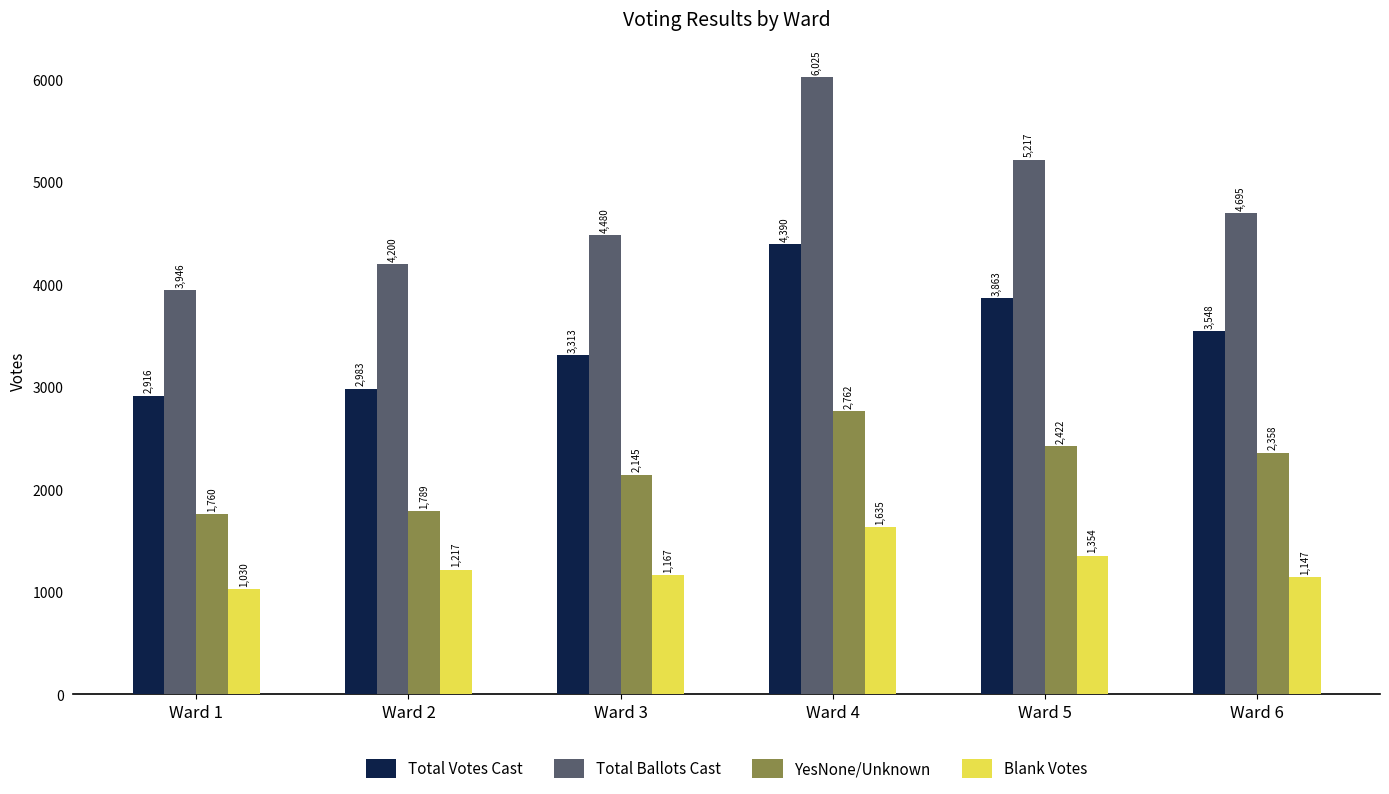

What is the difference between the highest and lowest values at Ward 5?

3863